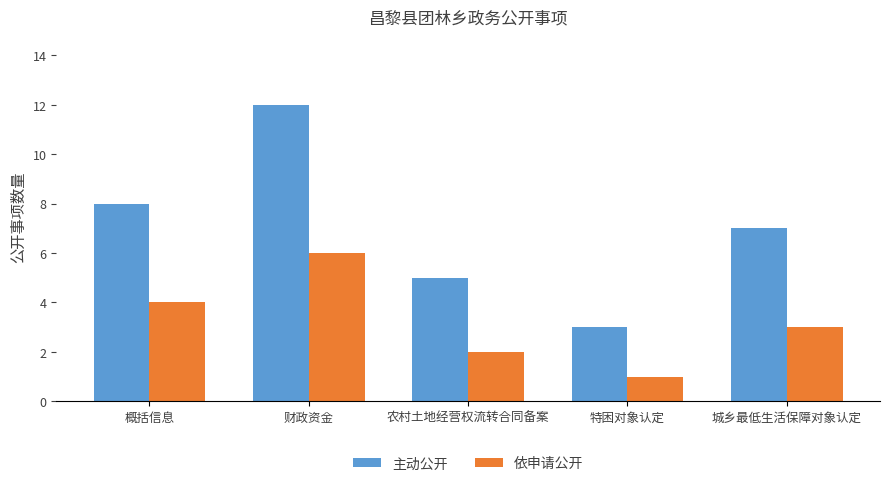

The value of 依申请公开 at 城乡最低生活保障对象认定 is 2. True or false?

False